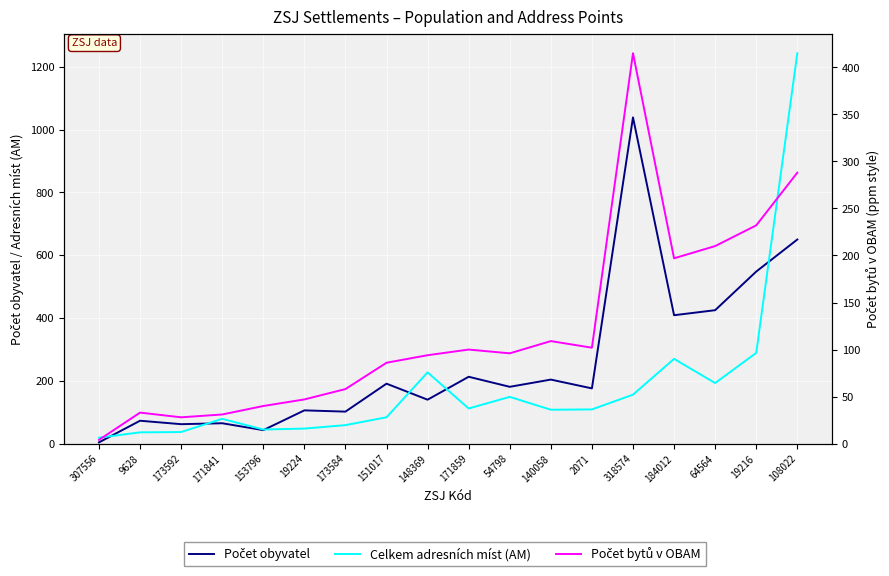

Reading left to right, what are all the values shown in this chart?

Počet obyvatel: 4	73	62	65	43	106	102	191	140	213	181	204	176	1039	409	425	548	650
Celkem adresních míst (AM): 19	36	37	79	45	48	59	84	227	112	149	108	109	156	270	193	289	1243
Počet bytů v OBAM: 4	33	28	31	40	47	58	86	94	100	96	109	102	415	197	210	232	288